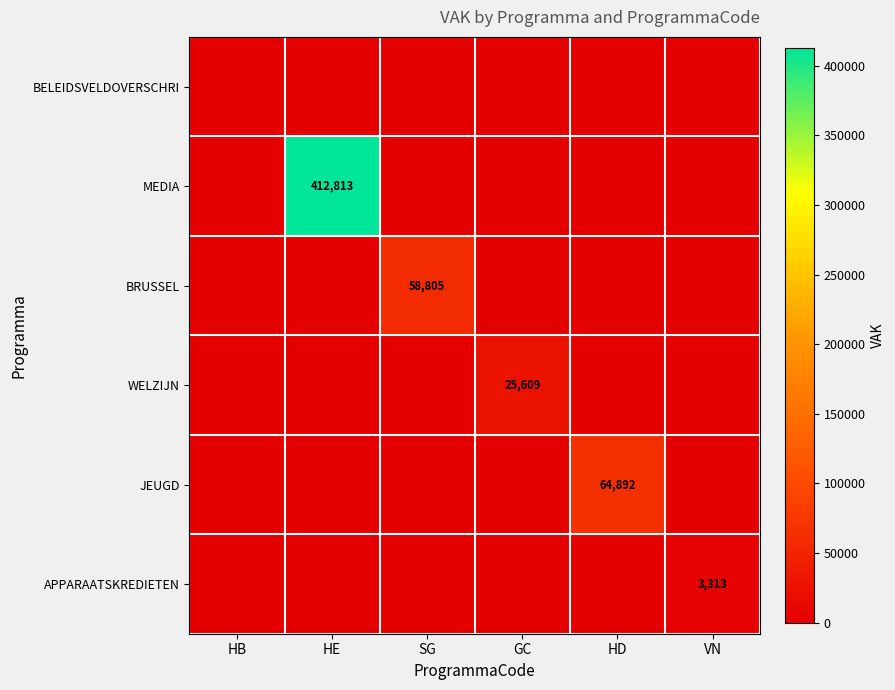

The APPARAATSKREDIETEN series shows 1111 at VN. True or false?

False